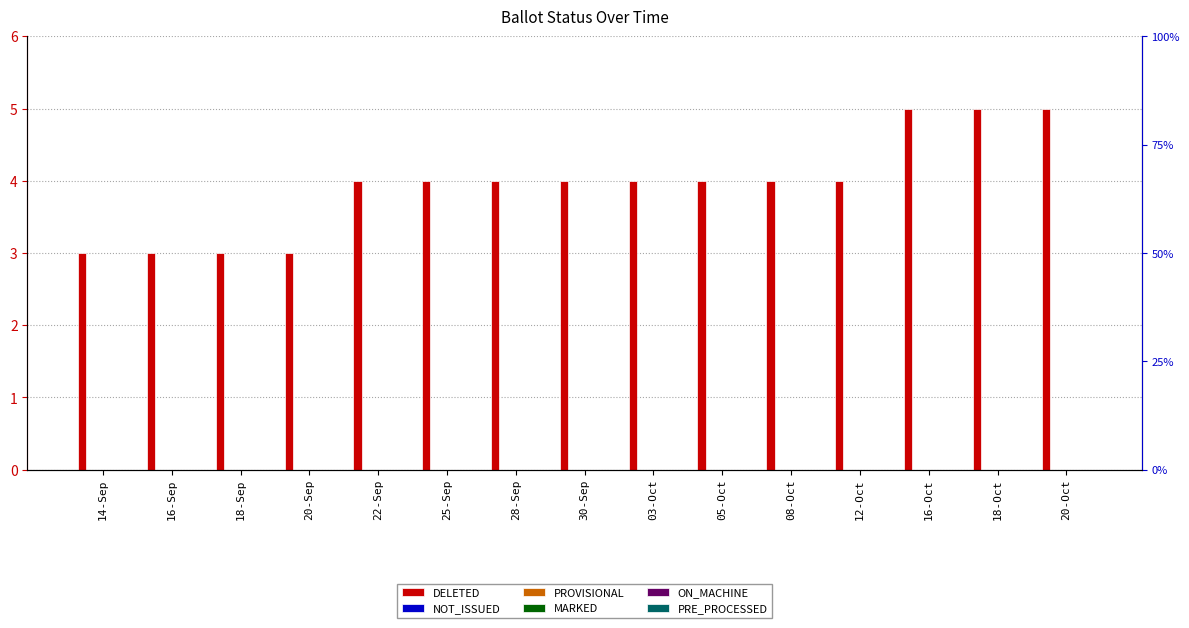

What is the difference between the highest and lowest values at 28-Sep?

4